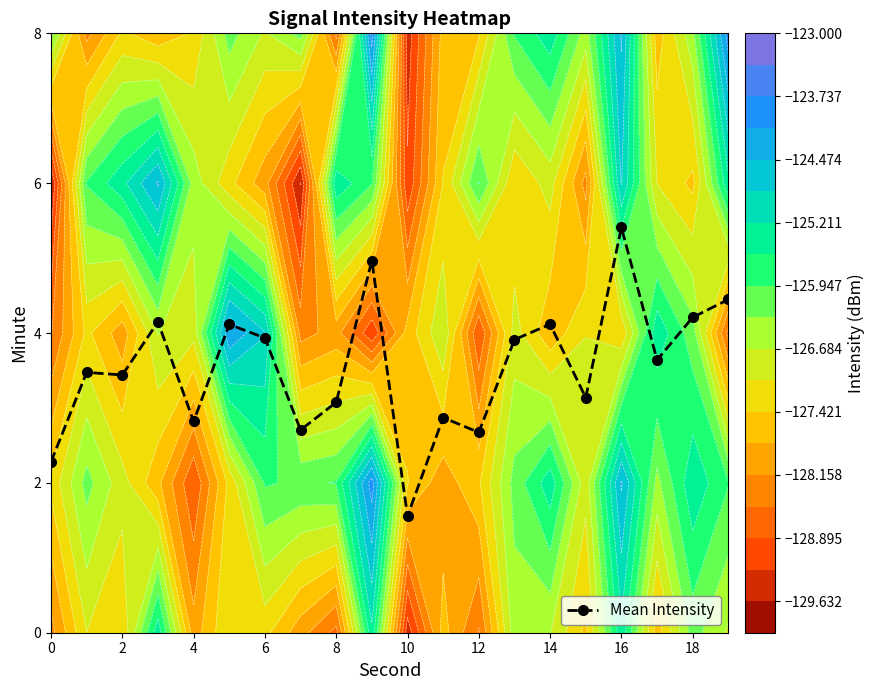

What is the difference between the second highest and second lowest values?

2.7